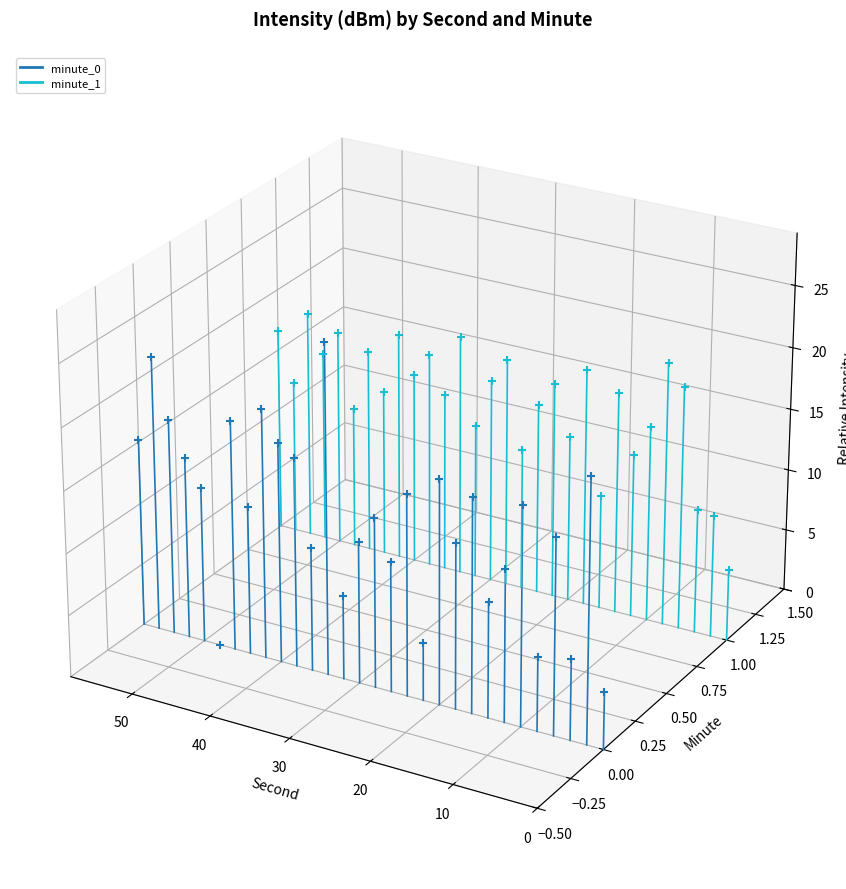

Is the value of minute_1 at 10 greater than the value of minute_0 at 10?

Yes